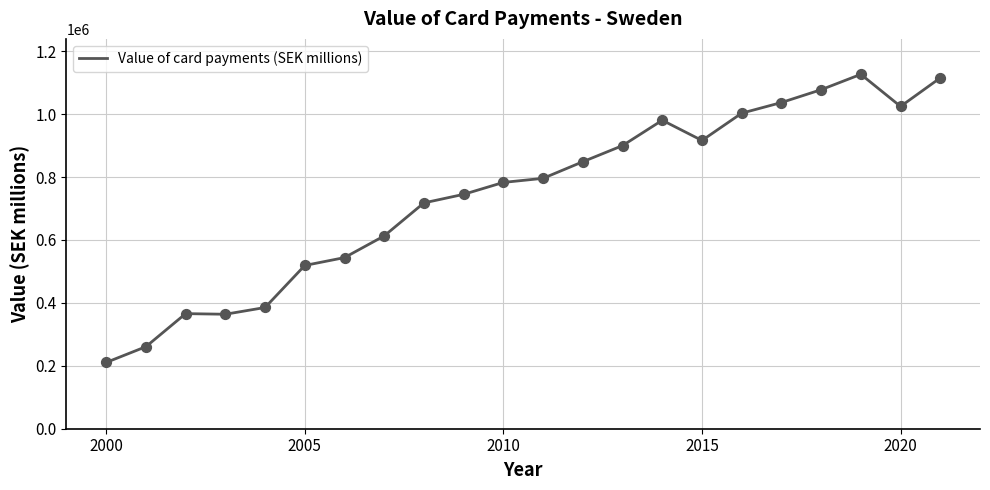

What is the maximum value shown in the chart?

1126588.9